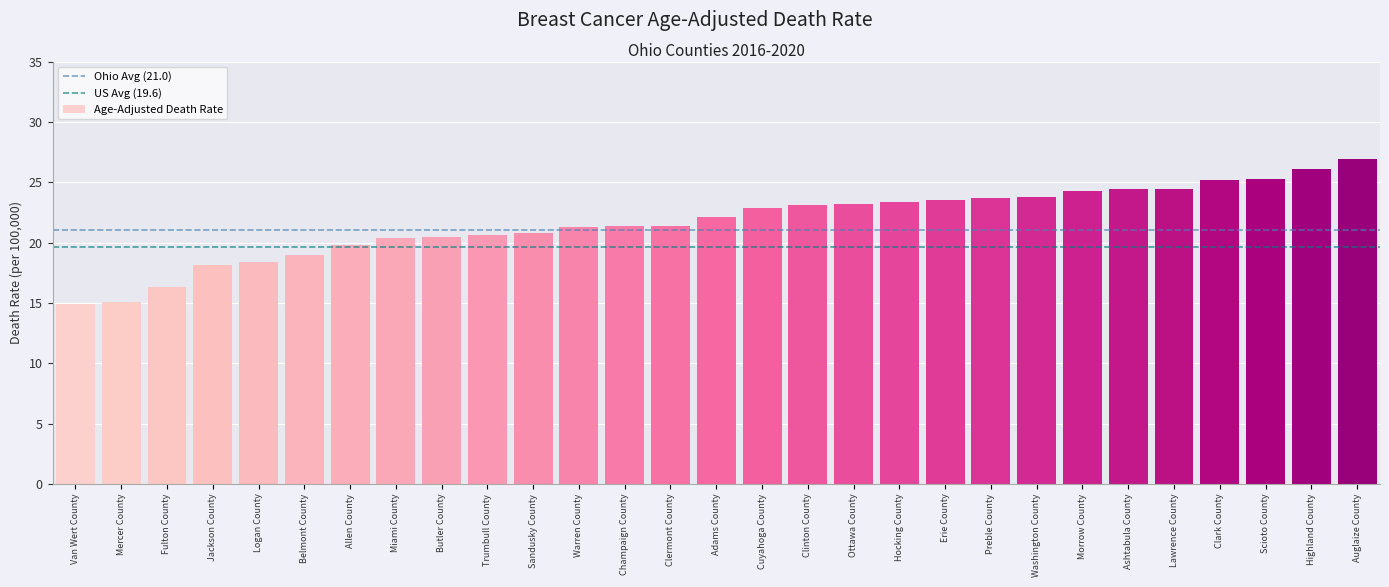

Is it true that the value at Clermont County is 7.2?

False